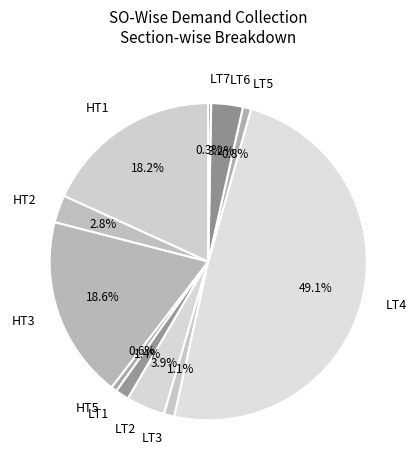

What percentage do HT2 and HT1 together represent?

21.0%